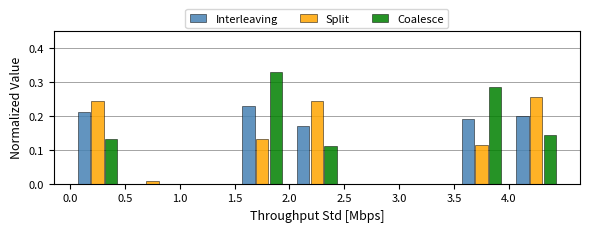

What is the height of the Coalesce bar covering 2.0 to 2.5 on the x-axis? The values are not printed on the chart, so give them approximately, as read against the axis.

0.11